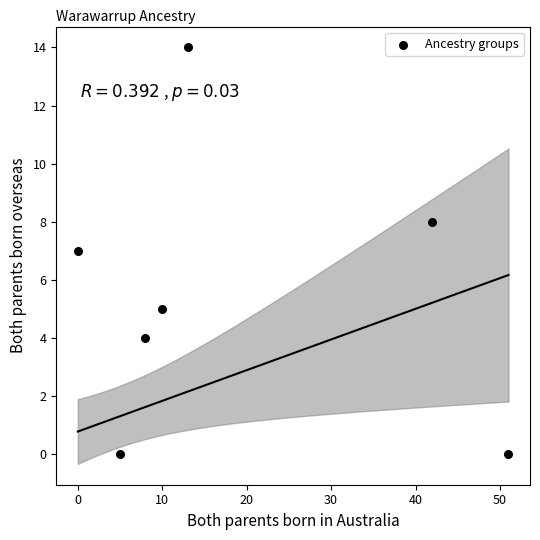

What is the range of X values (max minus min)?

51